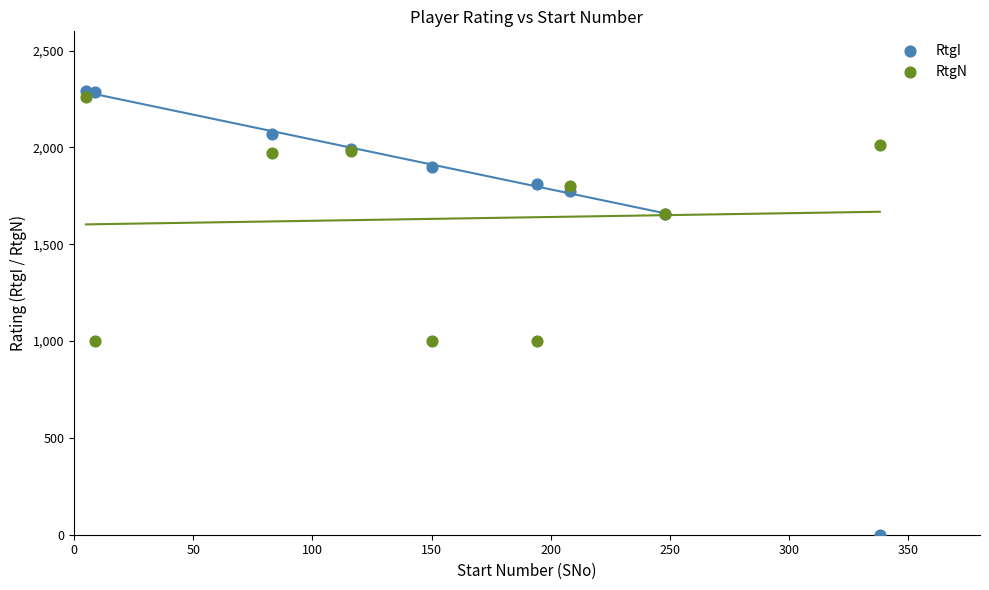

Which series reaches the maximum Y coordinate?

RtgI